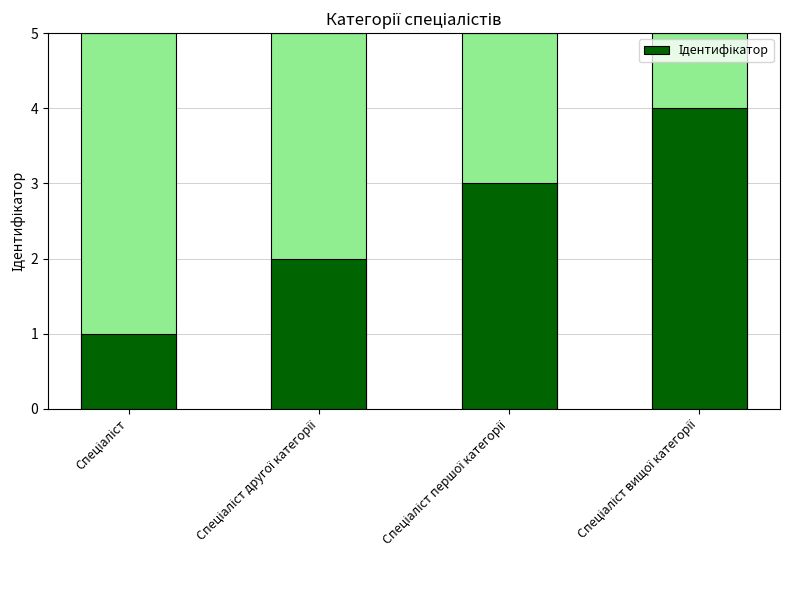

What is the label of the 4th bar from the left?

Спеціаліст вищої категорії